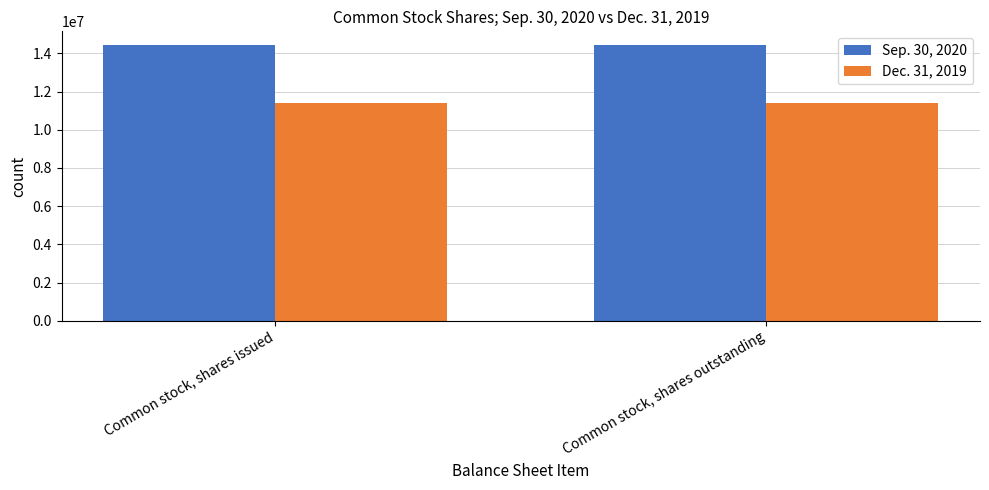

Which series has the largest total across all categories?

Sep. 30, 2020